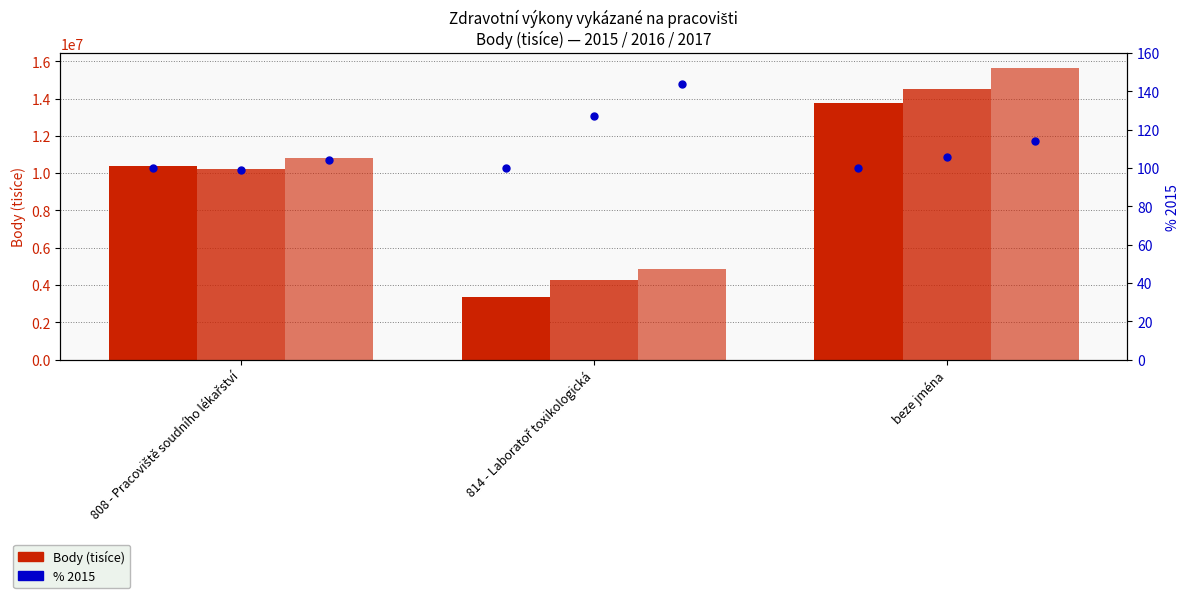

Which series has the widest spread of Y values?

Body 2017